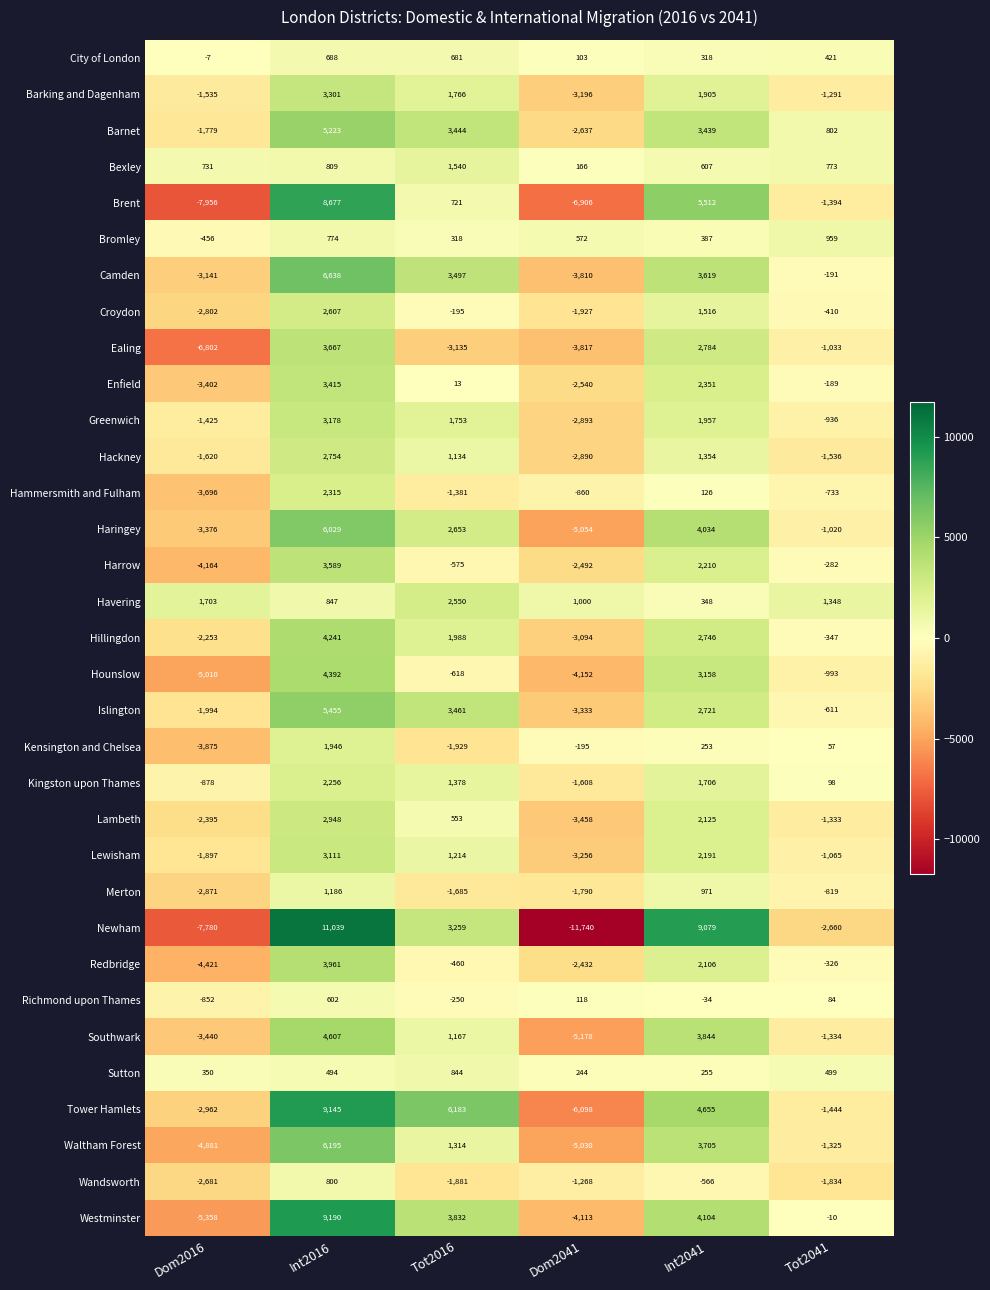

True or false: Islington has a value of 5833 at Tot2016.

False